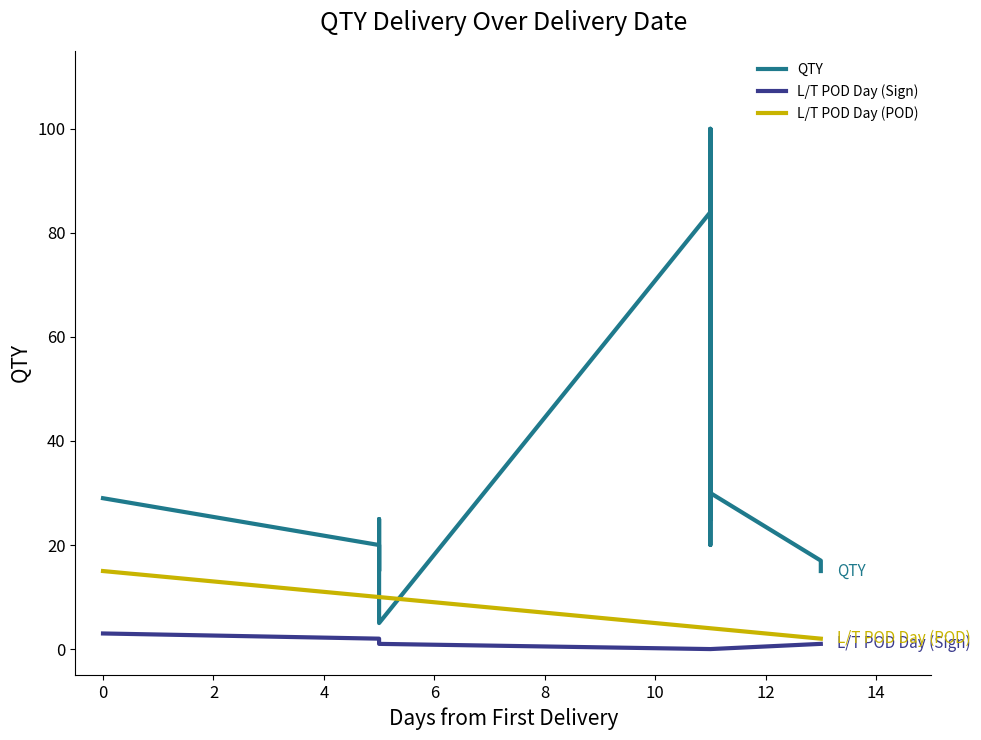

Rank the series at 10 from highest to lowest value.

QTY, L/T POD Day (POD), L/T POD Day (Sign)